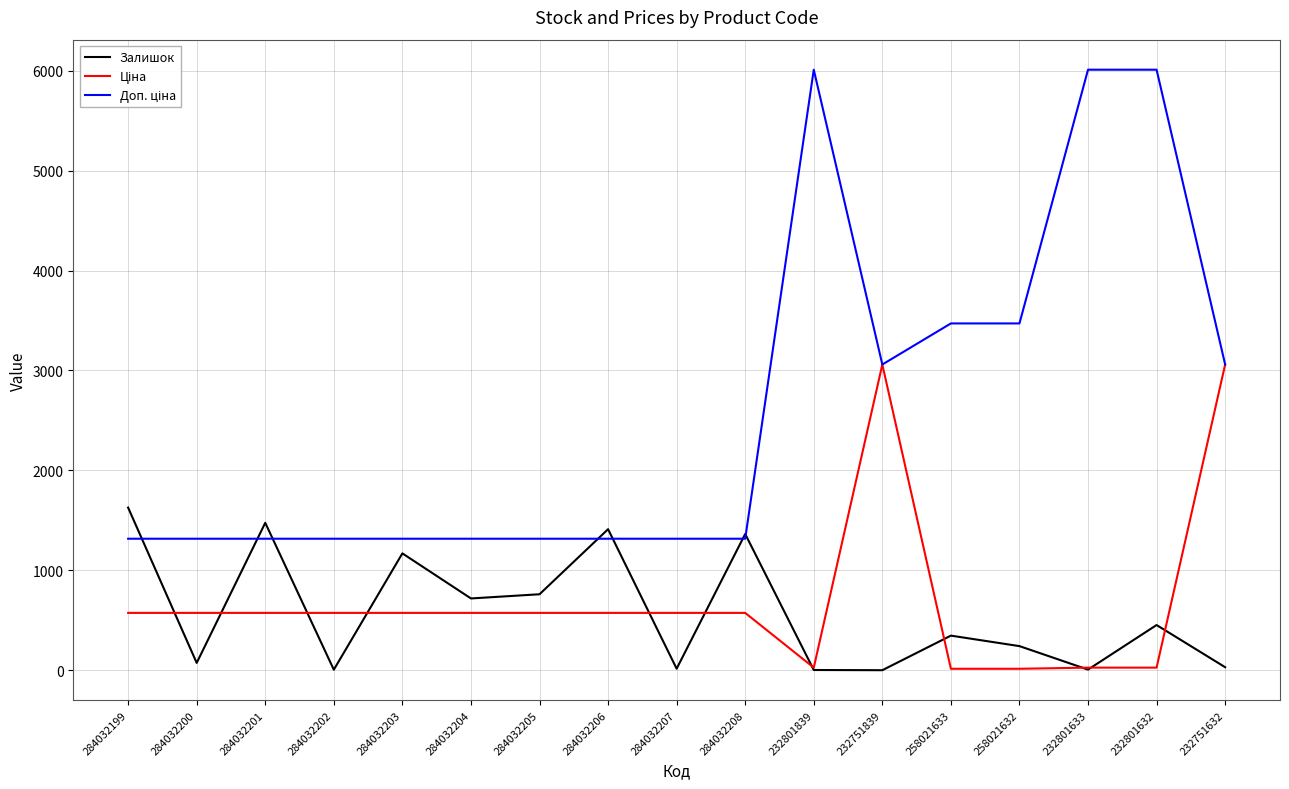

What is the difference between the highest and lowest values at 284032203?

742.2